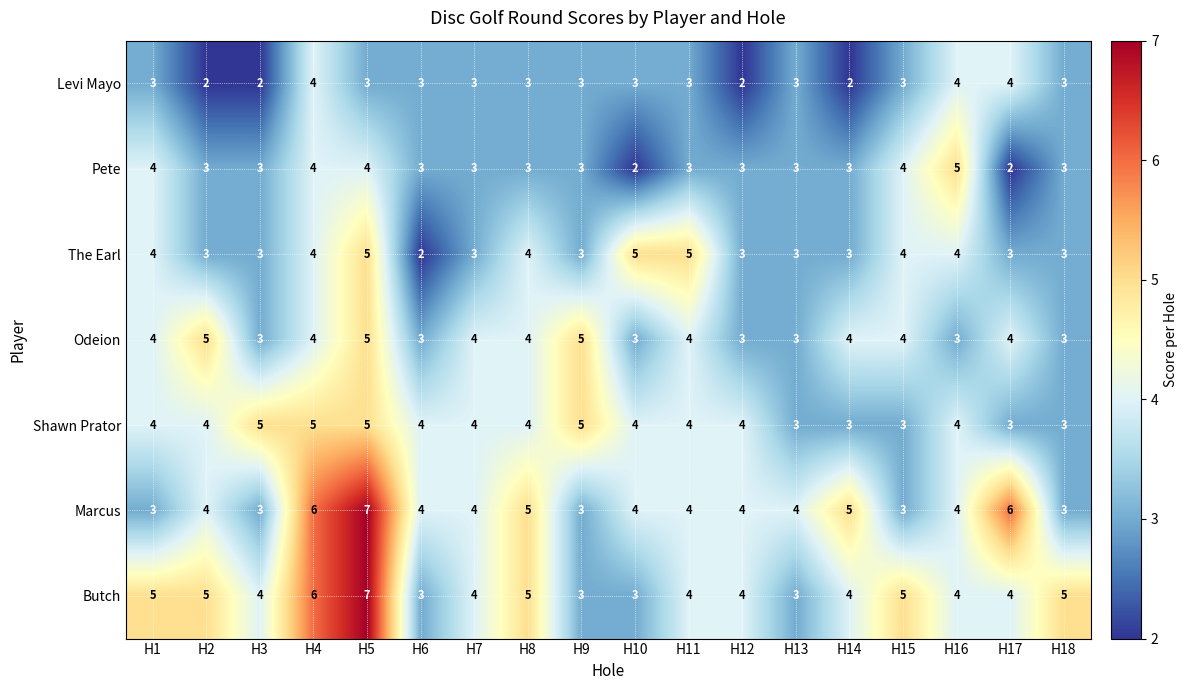

True or false: Butch has a value of 8 at H1.

False